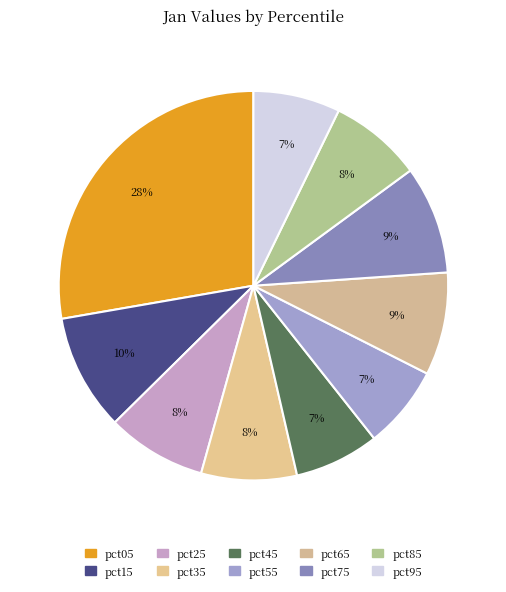

Rank the categories by value from highest to lowest.

pct05, pct15, pct75, pct65, pct25, pct35, pct85, pct95, pct45, pct55